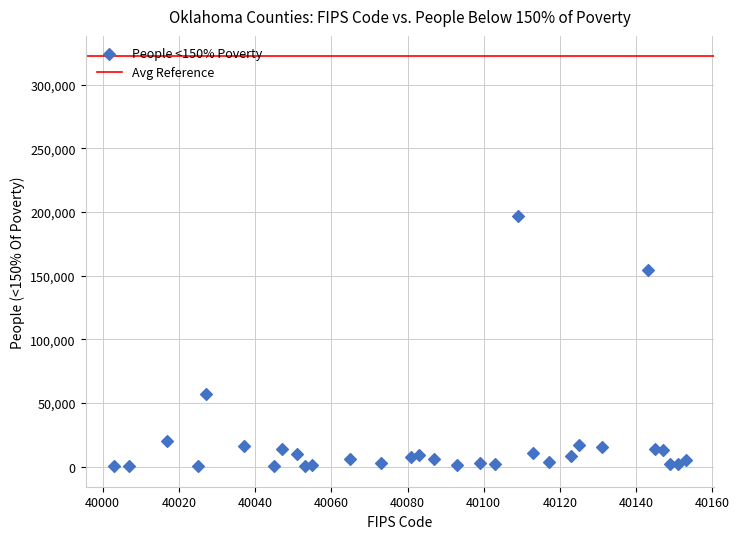

What is the range of Y values (max minus min)?

196839